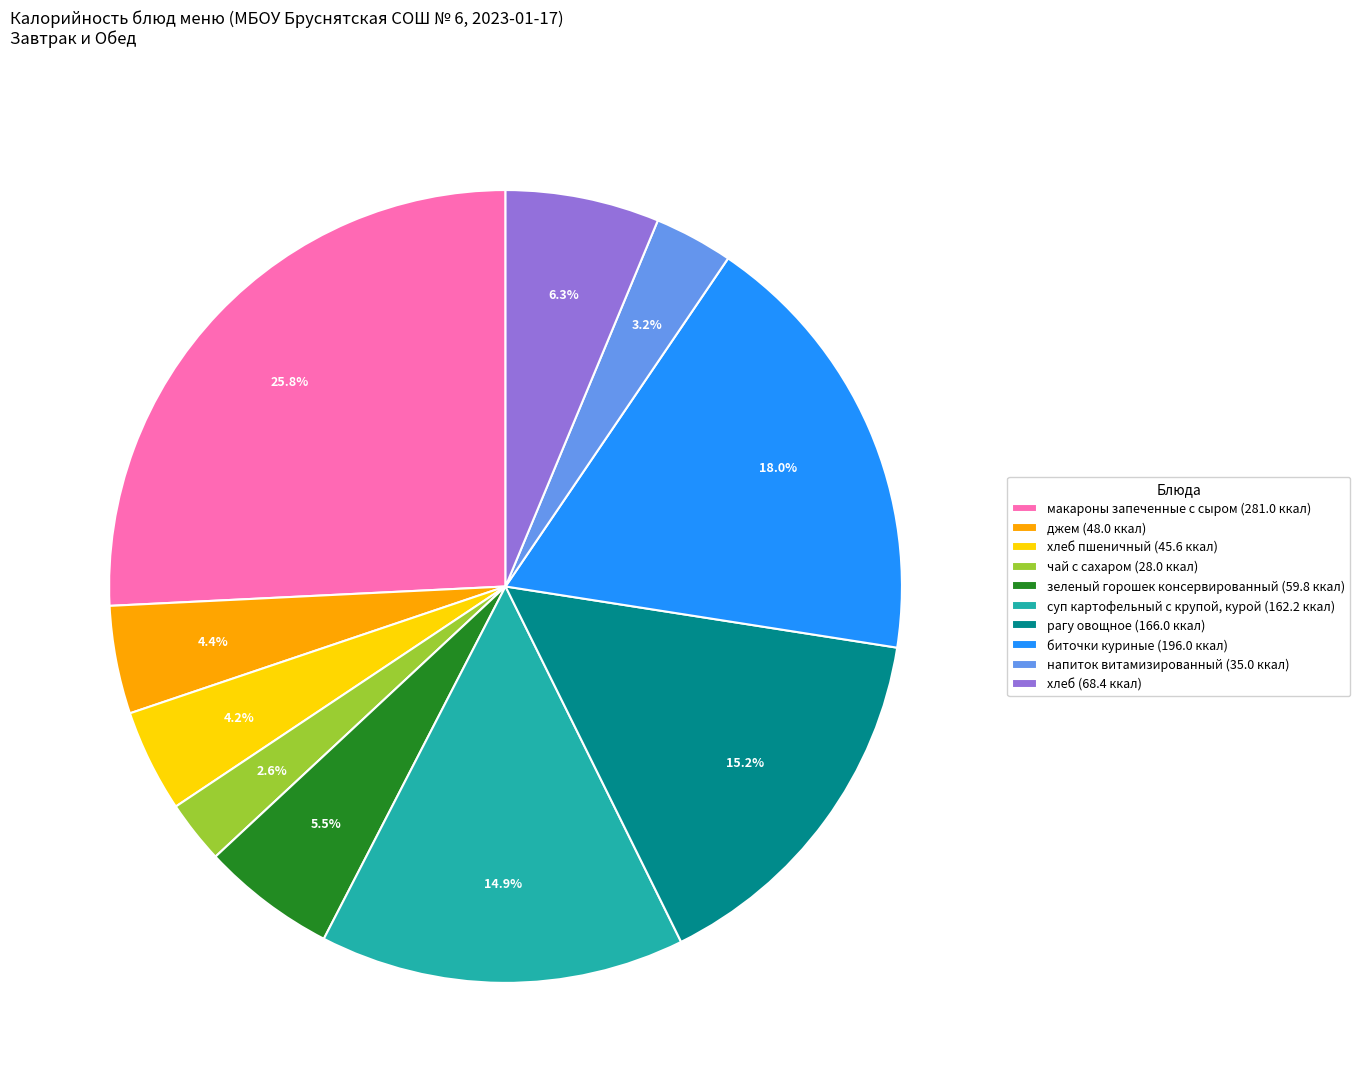

How many slices are in this pie chart?

10